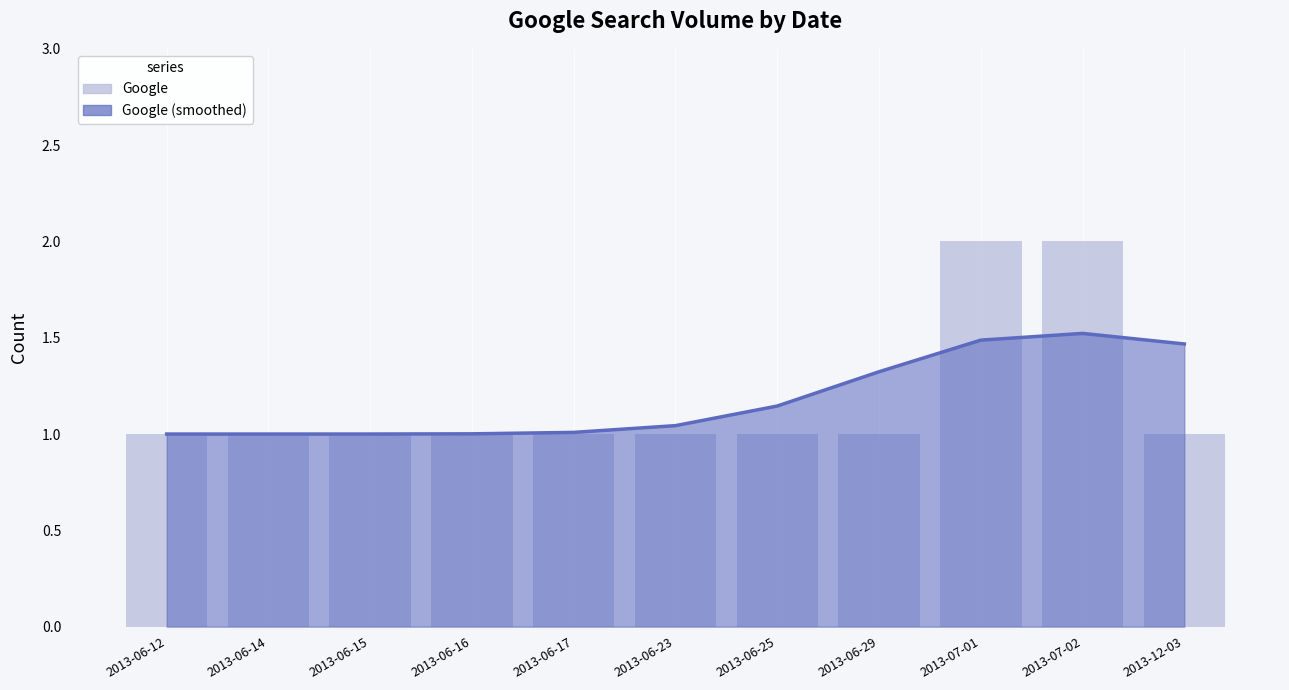

Rank the categories by value from highest to lowest.

2013-07-01, 2013-07-02, 2013-06-12, 2013-06-14, 2013-06-15, 2013-06-16, 2013-06-17, 2013-06-23, 2013-06-25, 2013-06-29, 2013-12-03